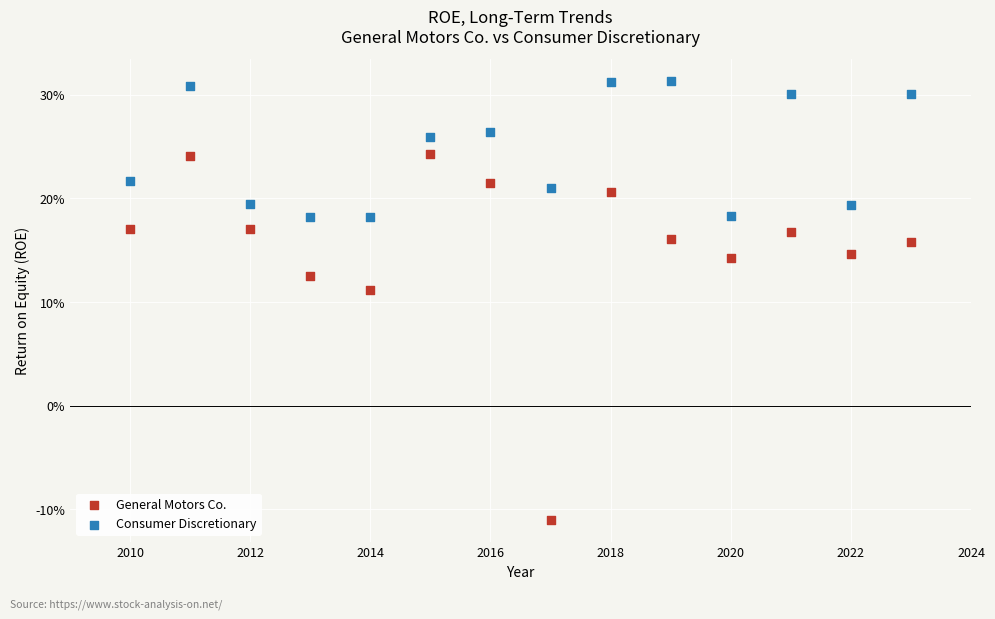

What are all the series names shown in the legend?

General Motors Co., Consumer Discretionary